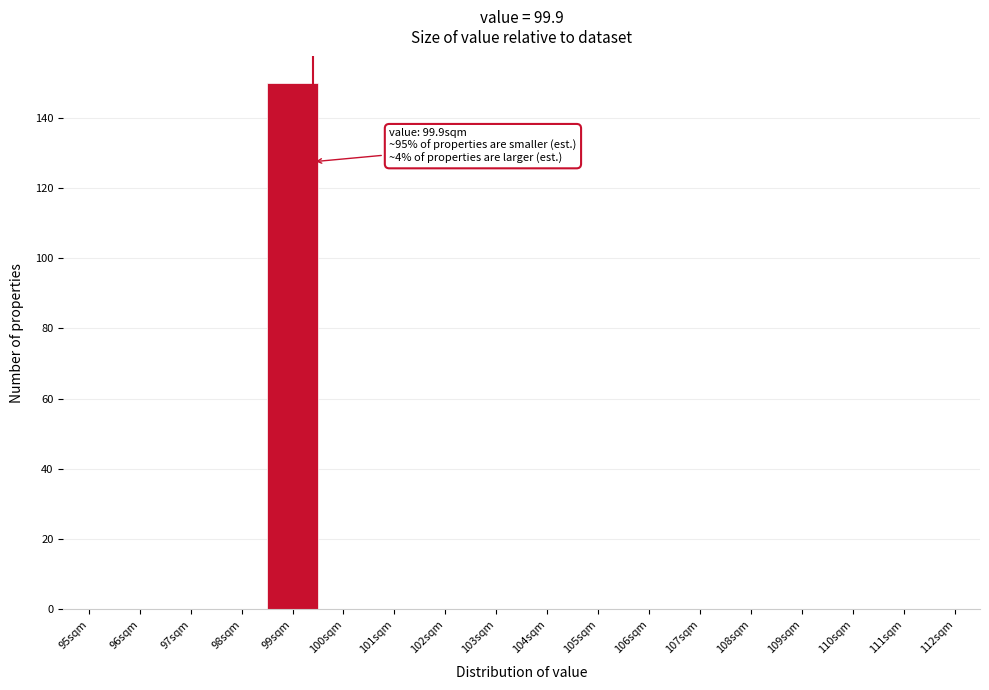

Reading right to left, extract all data points from this chart.

112sqm=0	111sqm=0	110sqm=0	109sqm=0	108sqm=0	107sqm=0	106sqm=0	105sqm=0	104sqm=0	103sqm=0	102sqm=0	101sqm=0	100sqm=0	99sqm=150	98sqm=0	97sqm=0	96sqm=0	95sqm=0